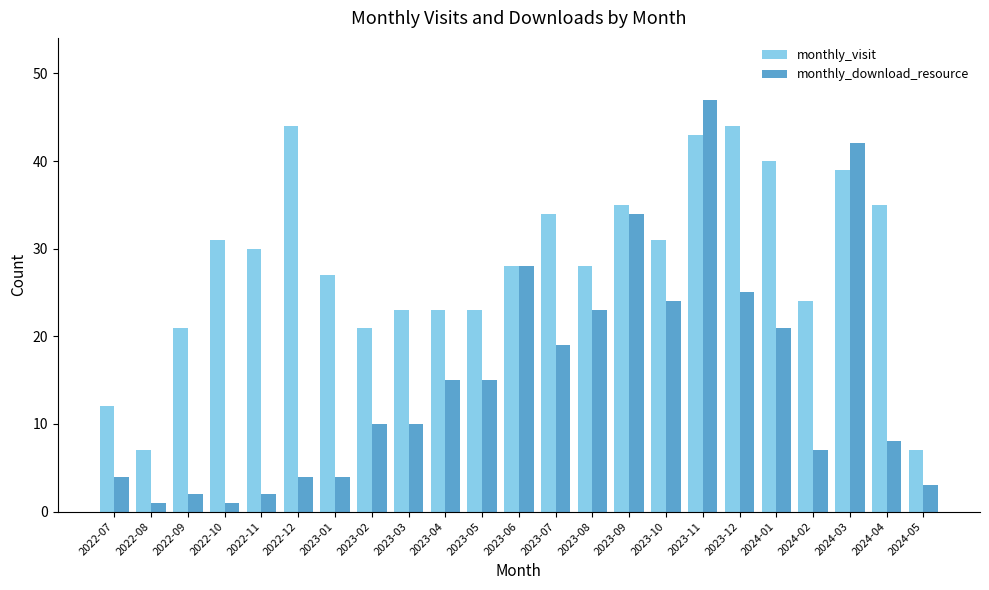

What is the approximate value of monthly_visit at 2024-05?

7